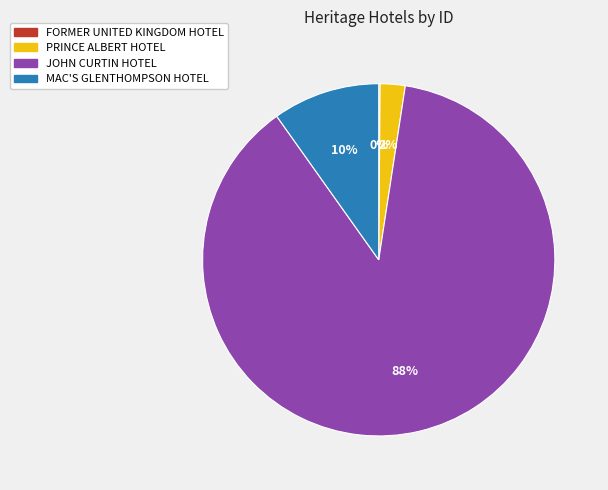

To the nearest percent, what is the average slice percentage?

25%